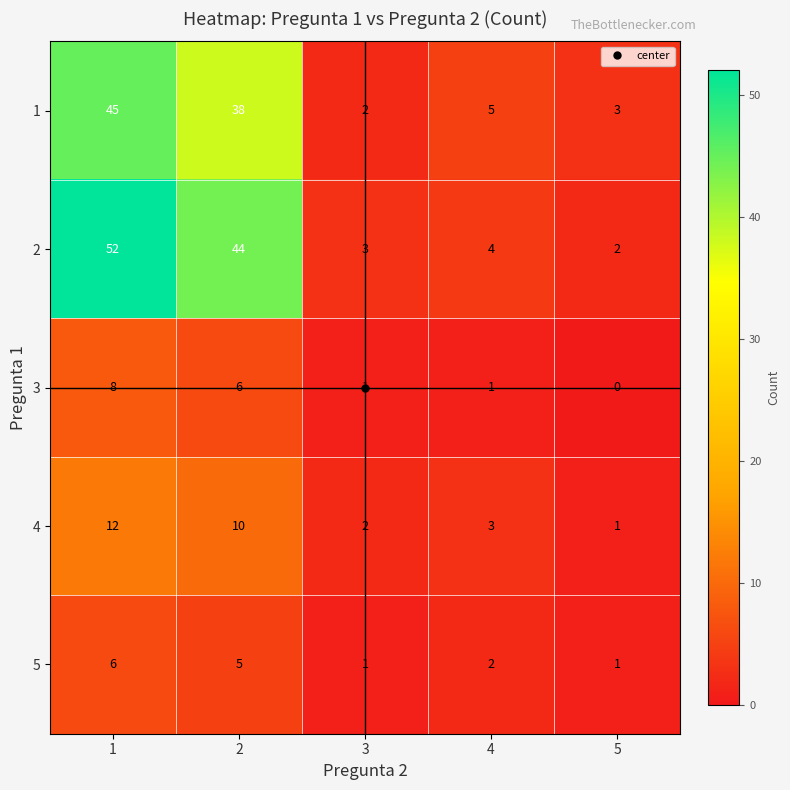

Which series has the largest total across all categories?

2